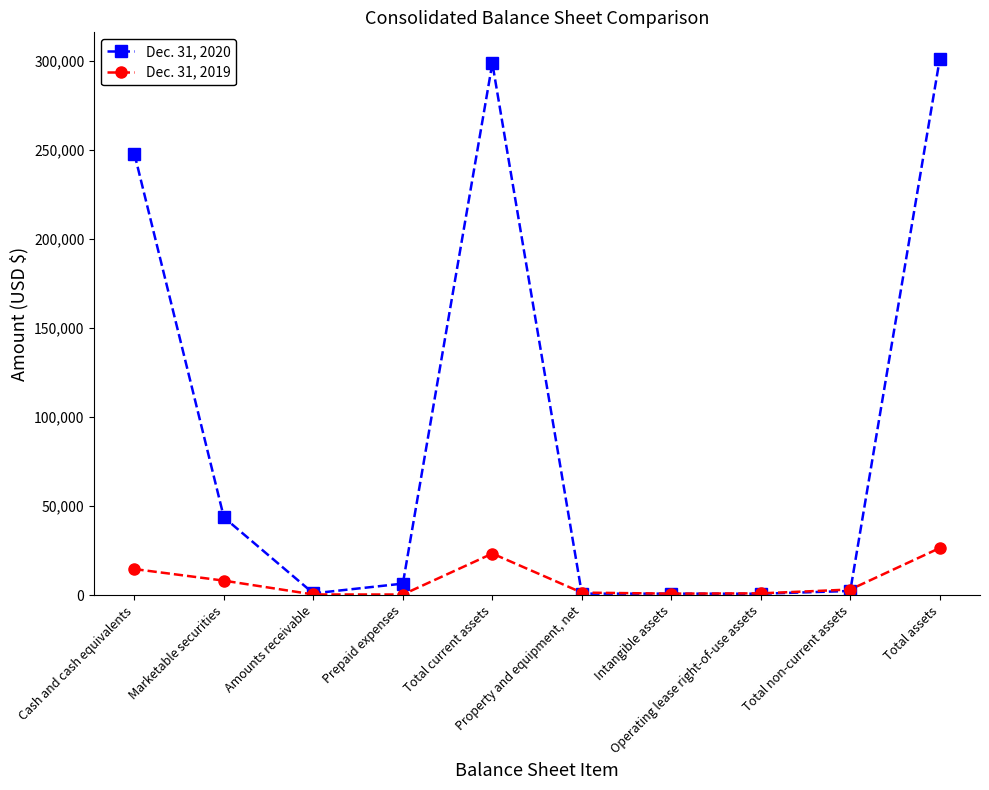

Rank the series by their average value, from lowest to highest.

Dec. 31, 2019, Dec. 31, 2020